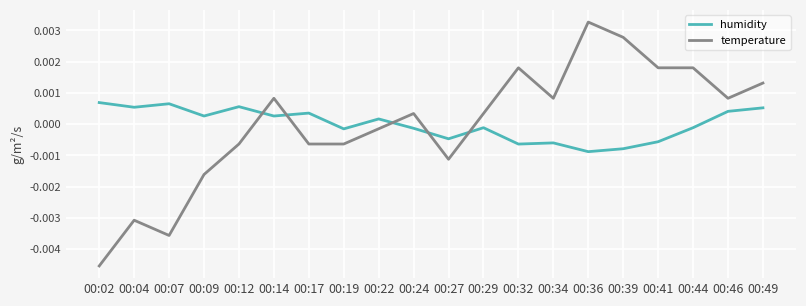

Which series has the widest spread of values?

temperature